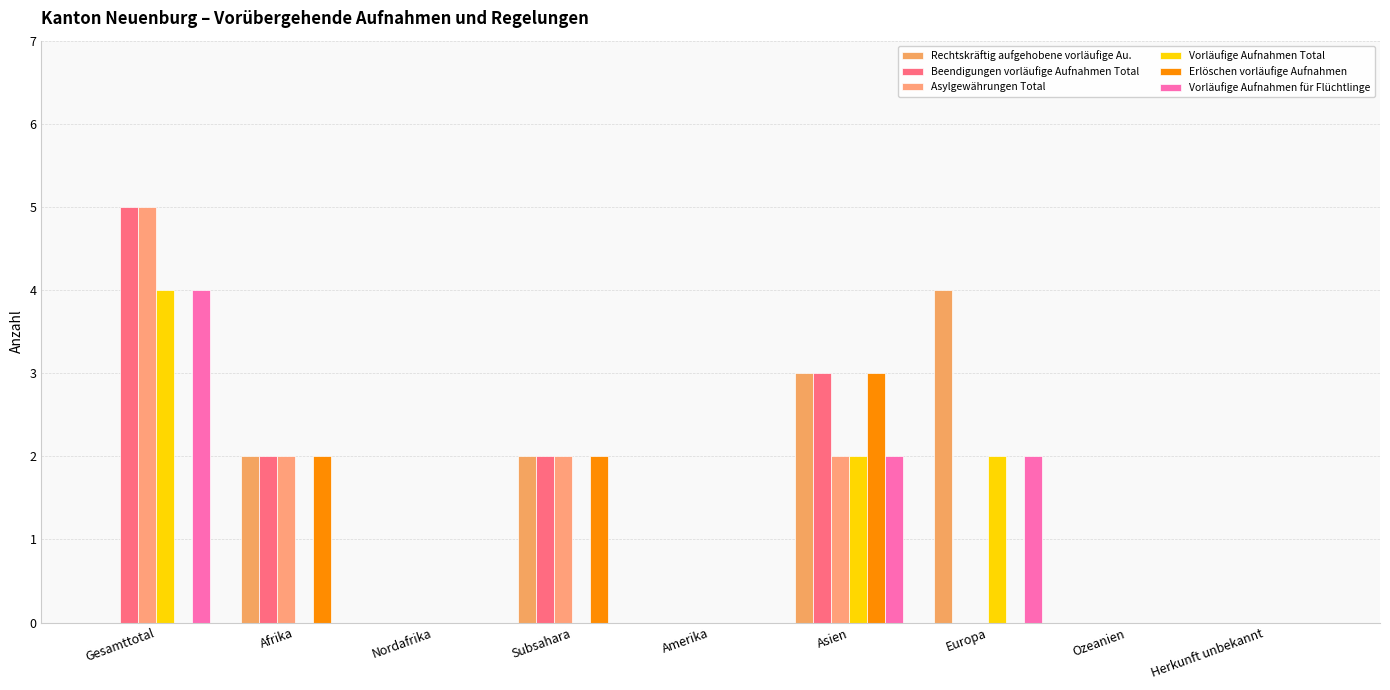

How many Erlöschen vorläufige Aufnahmen values are between 0 and 2?

8